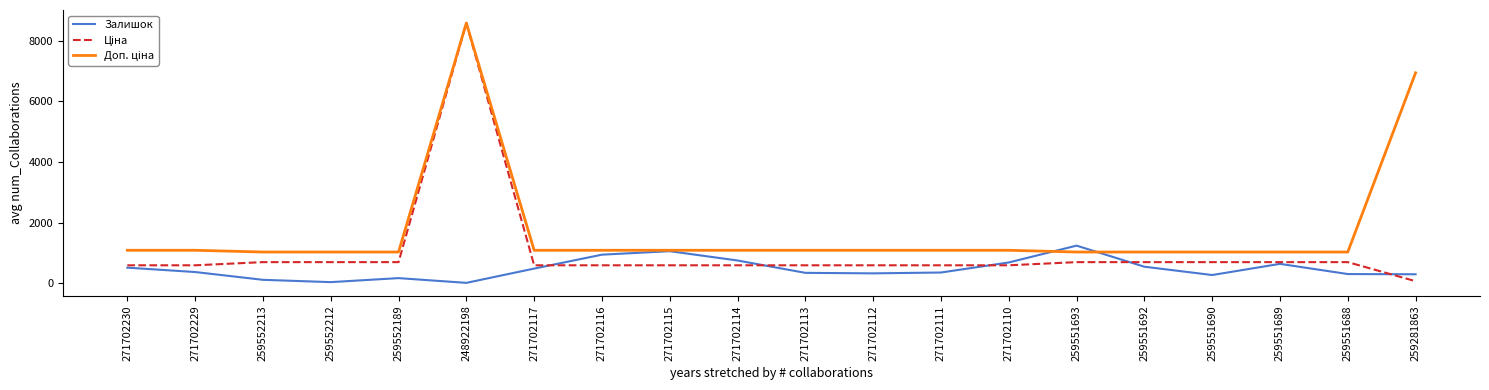

The value of Залишок at 271702111 is 356.0. True or false?

True